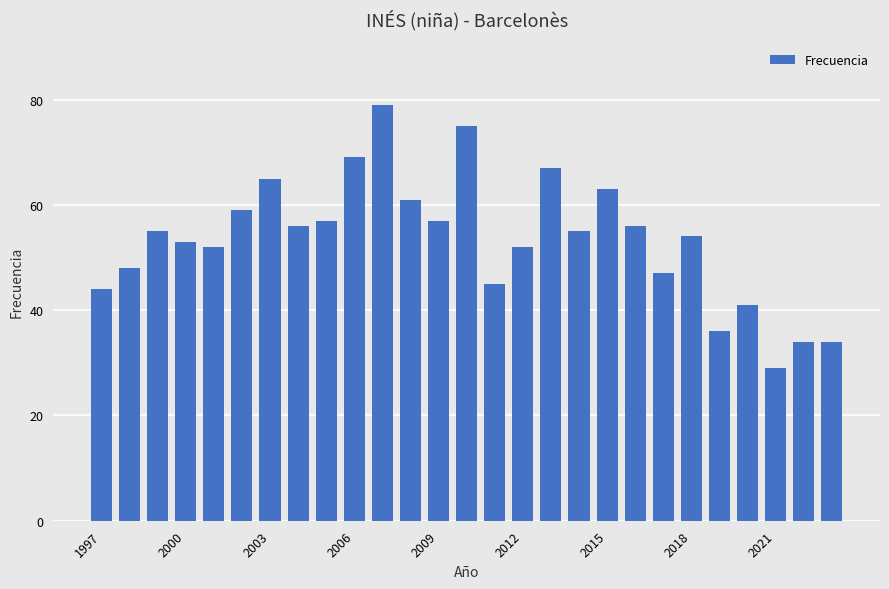

How many bars are there in total?

27